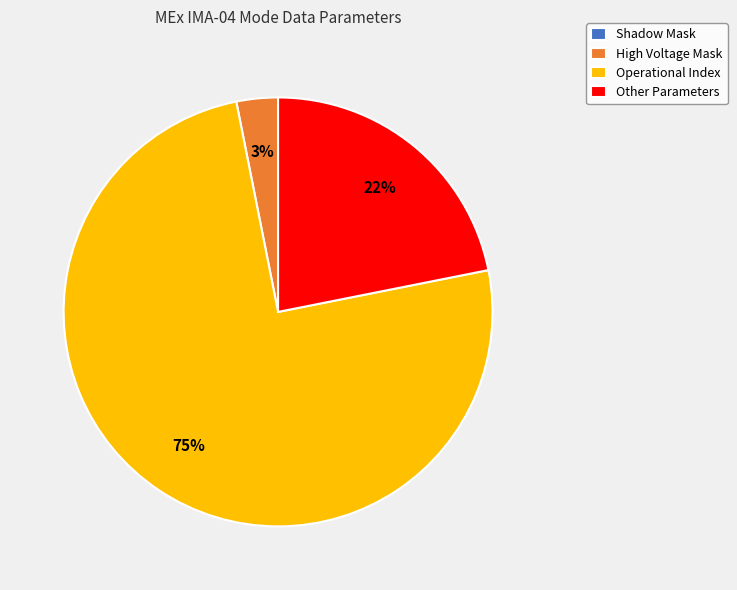

The Operational Index slice represents 61% of the pie. True or false?

False